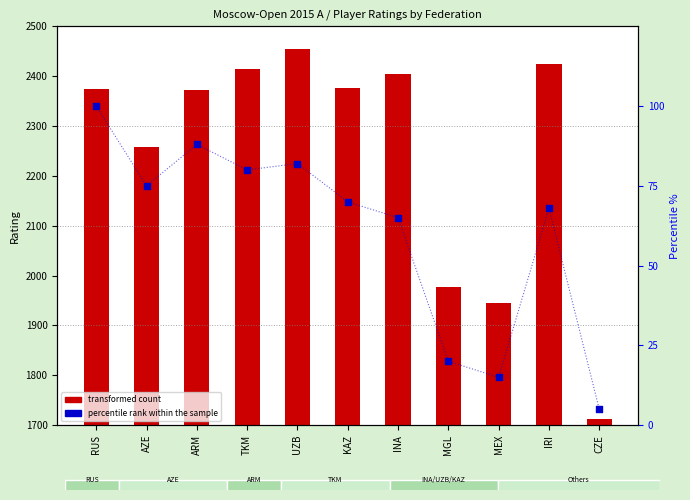

Is the value of transformed count at RUS greater than the value of percentile rank within the sample at KAZ?

Yes